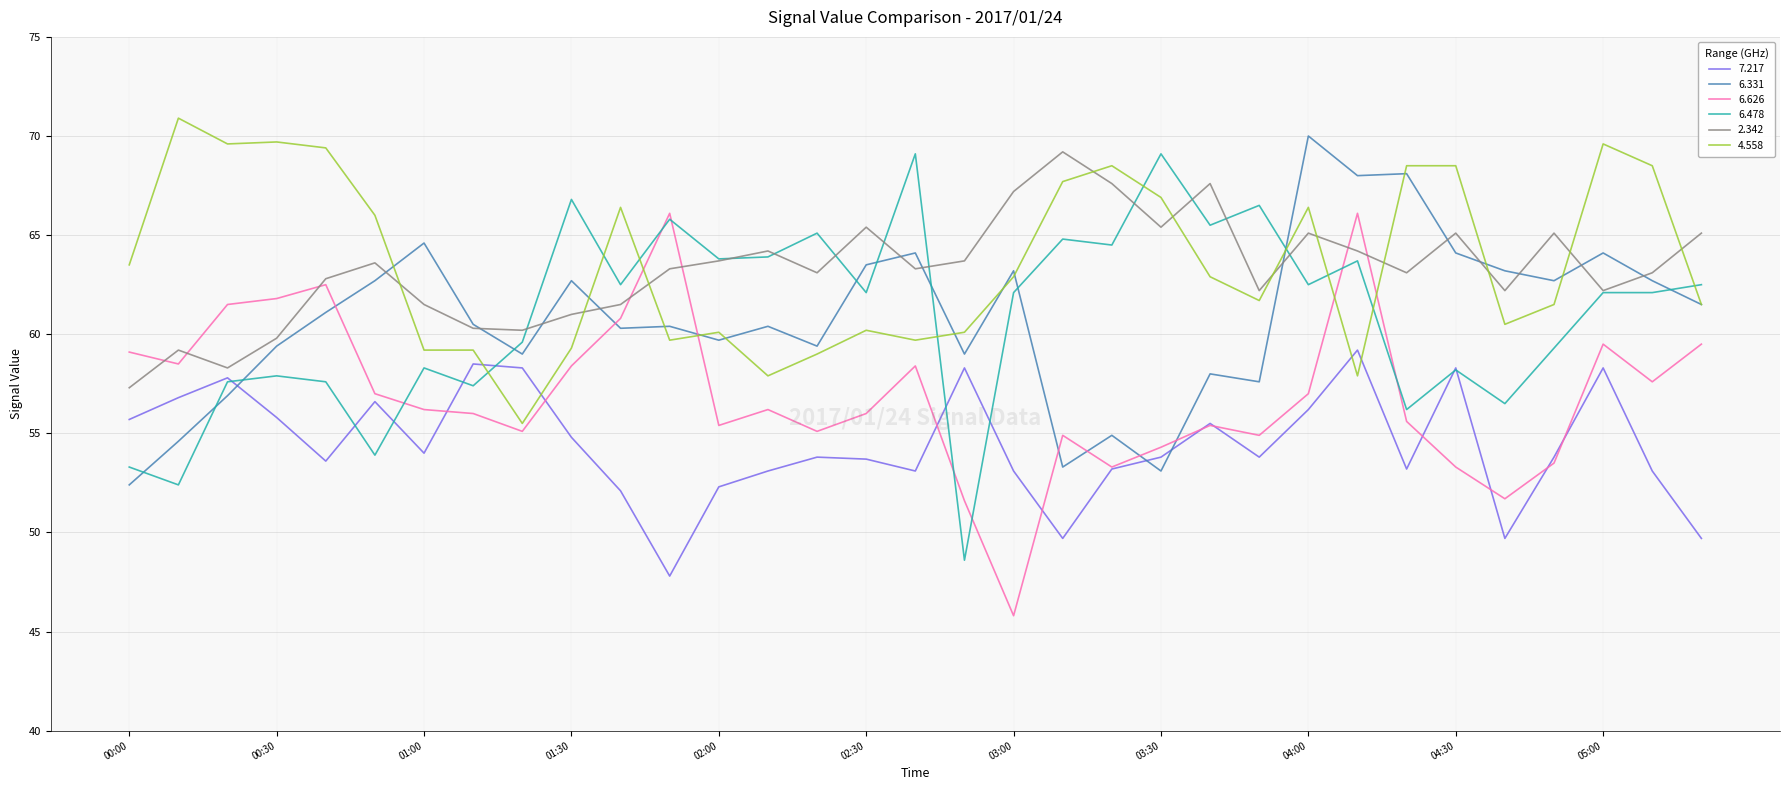

What is the highest value of the 6.331 series?

70.0